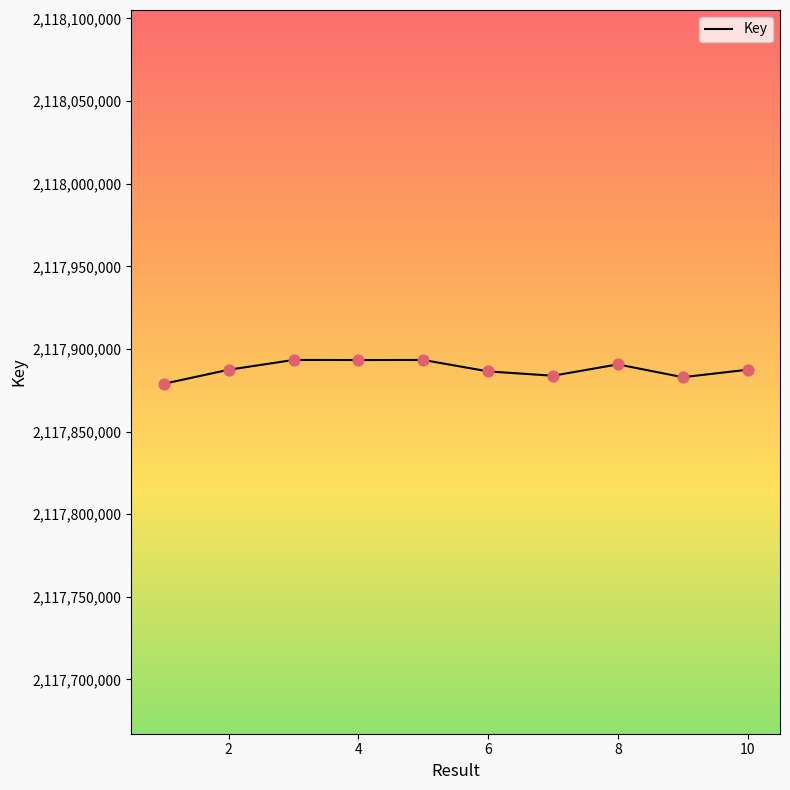

What is the maximum value shown in the chart?

2117893341